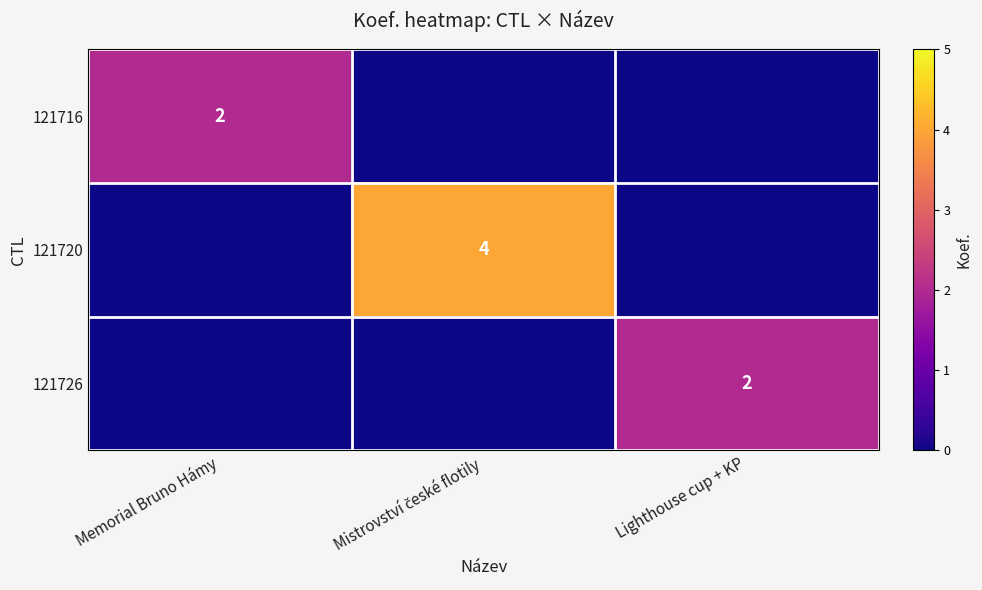

The 121726 series shows 2 at Lighthouse cup + KP. True or false?

True